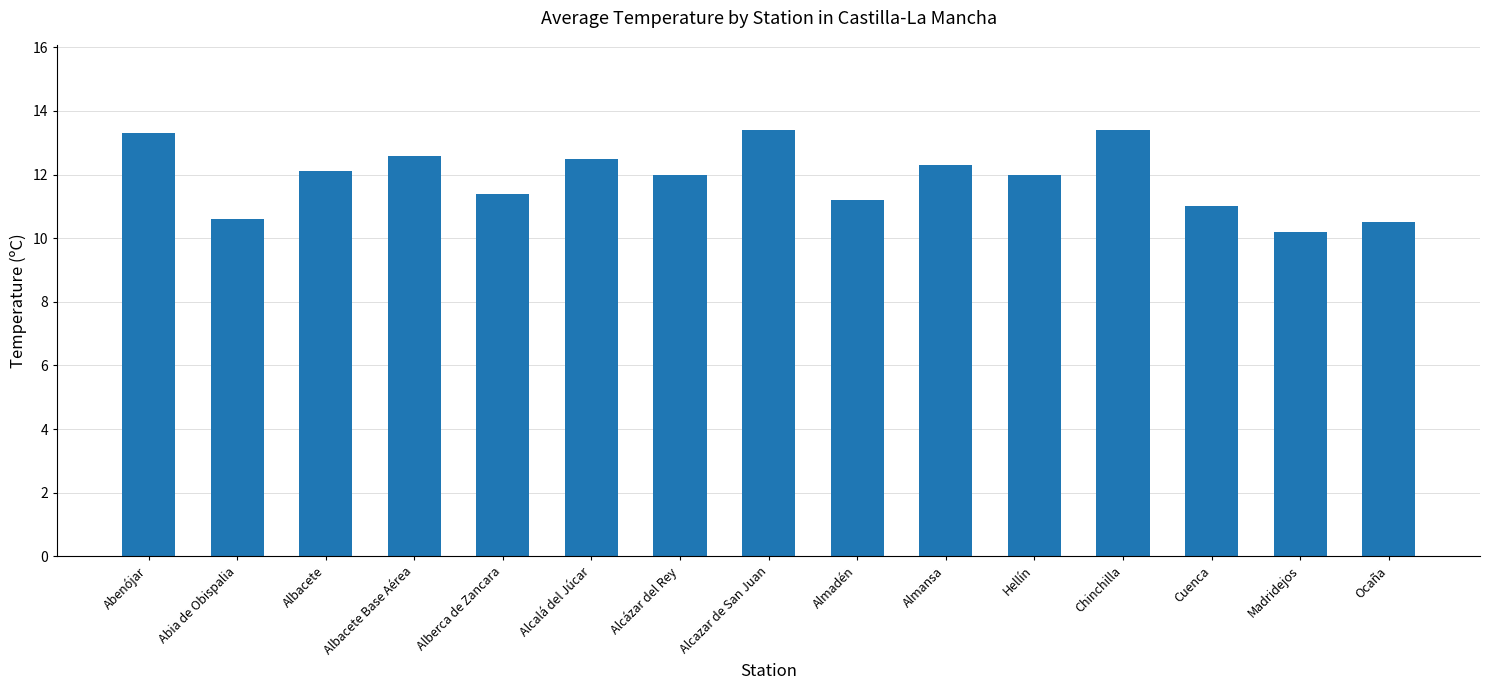

Reading left to right, what are all the values shown in this chart?

Abenójar=13.3	Abia de Obispalia=10.6	Albacete=12.1	Albacete Base Aérea=12.6	Alberca de Zancara=11.4	Alcalá del Júcar=12.5	Alcázar del Rey=12.0	Alcazar de San Juan=13.4	Almadén=11.2	Almansa=12.3	Hellín=12.0	Chinchilla=13.4	Cuenca=11.0	Madridejos=10.2	Ocaña=10.5